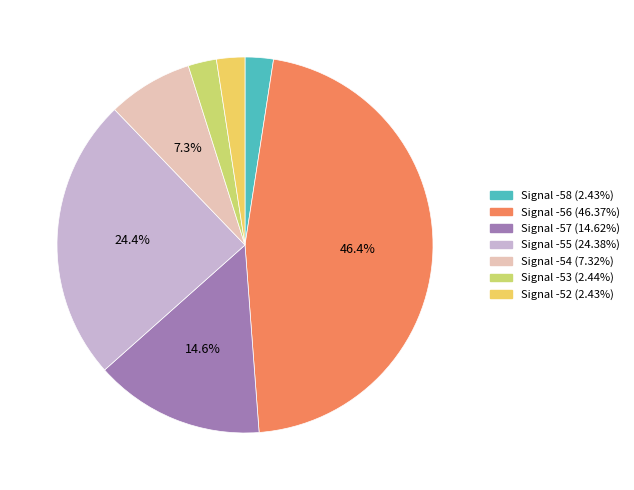

Is there any slice that represents more than half of the pie?

No